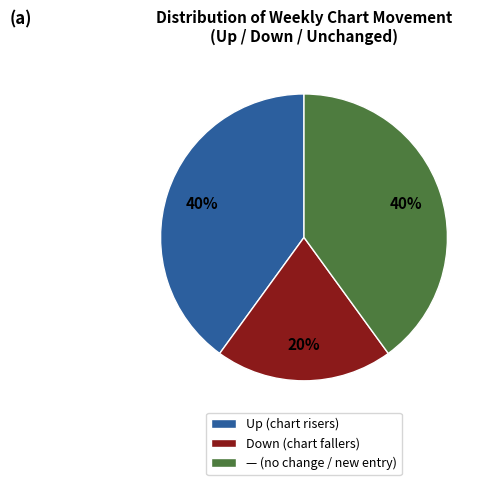

Count the number of slices in the pie.

3